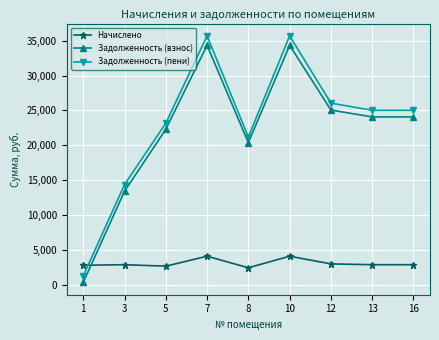

What is the total value across all series at 7?

74126.2